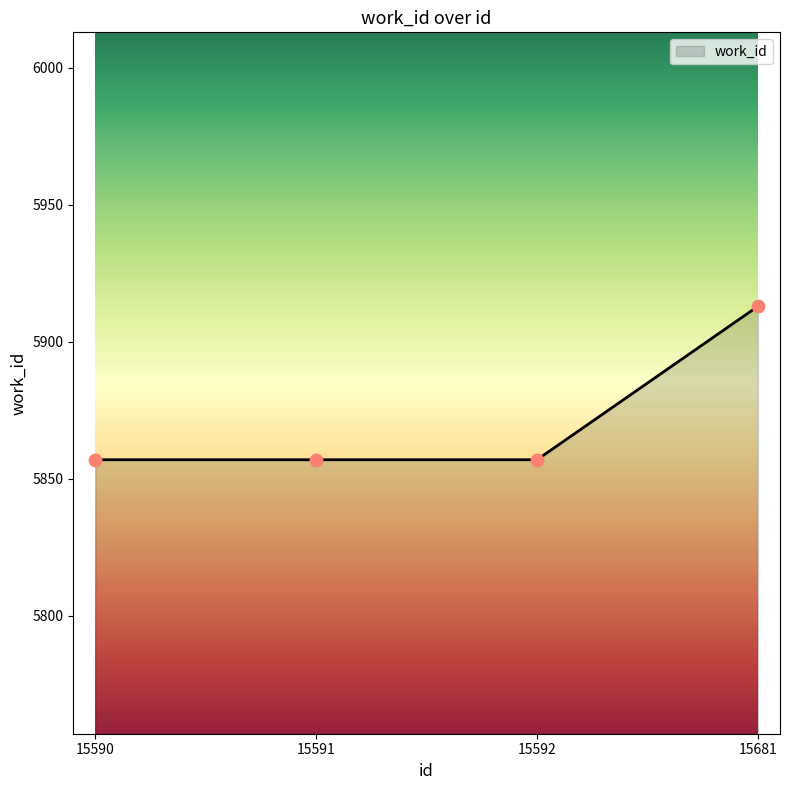

What is the ratio of the value at 15681 to the value at 15591?

1.0